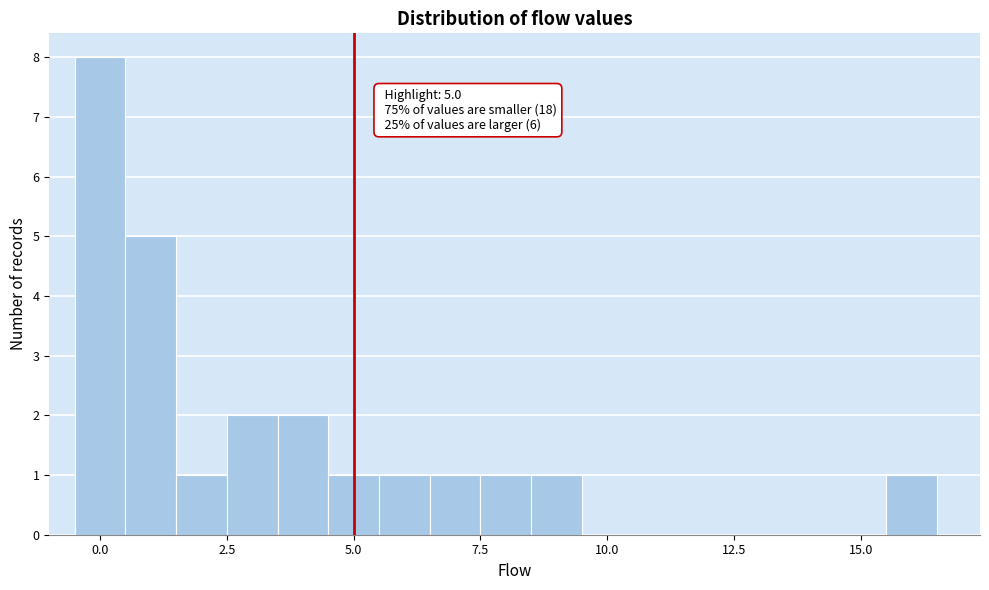

Around what value on the x-axis is the tallest bar? Give the approximate position of its centre, as read against the axis.

0.0